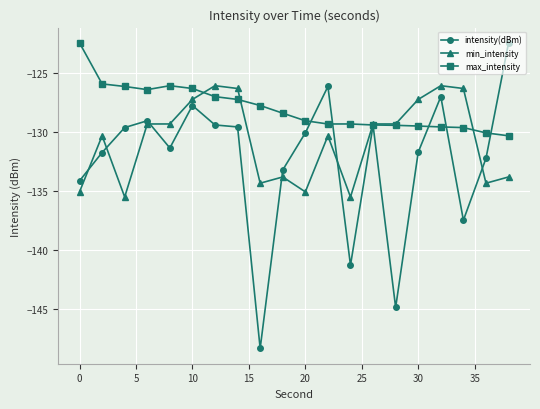

How many distinct data groups are displayed?

3